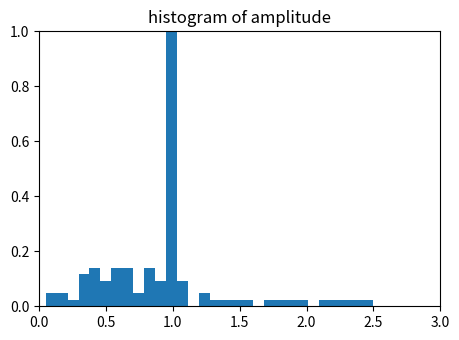

Read against the x-axis, roughly where is the centre of the tallest bar?

1.00